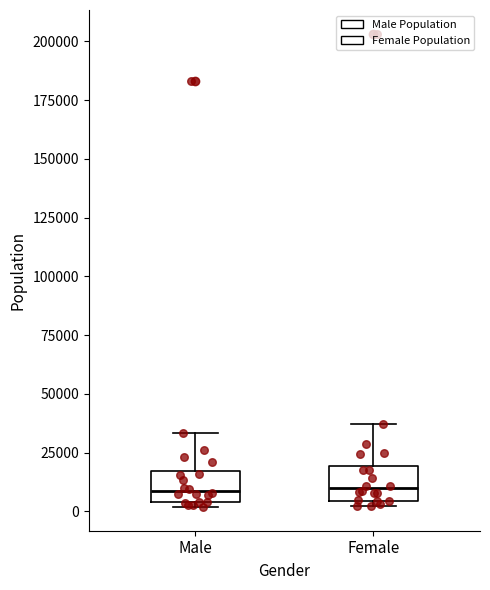

Reading left to right, transcribe this box plot: for each box, give where its median line is, the range the box spans, and where its two whiskers end, as read against the y-axis. The values are not printed on the chart, so give them approximately, as read against the axis.

Male: median 10000, box 5000 to 15000, whiskers 0 to 35000
Female: median 10000, box 5000 to 20000, whiskers 0 to 35000